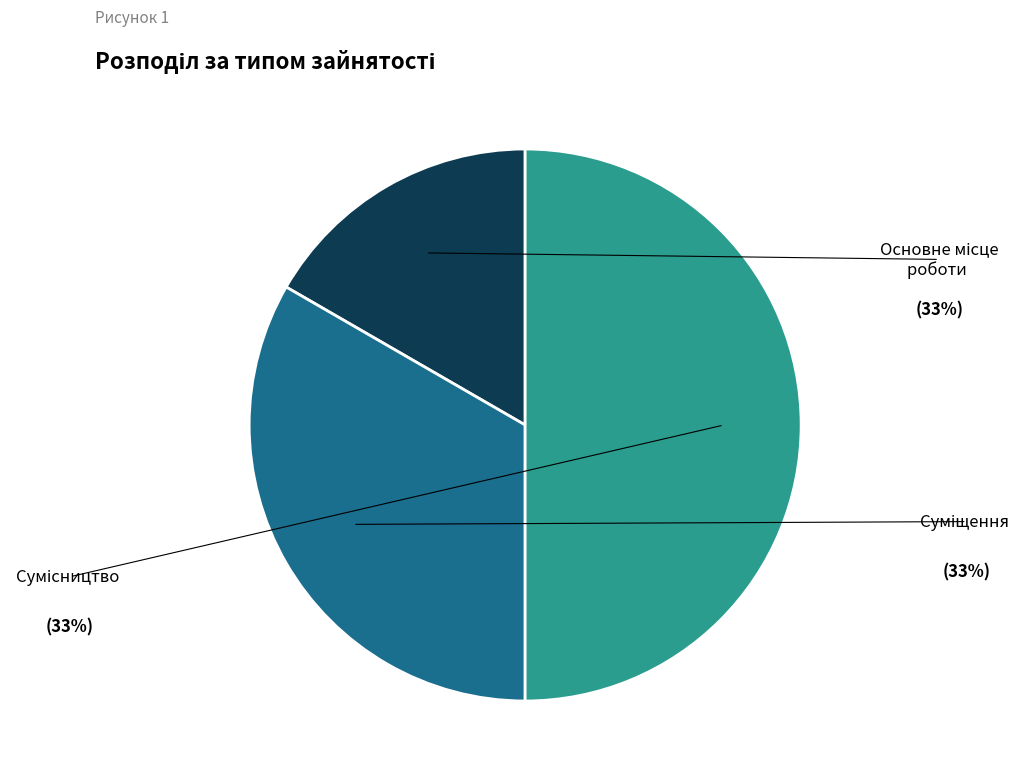

Count the number of slices in the pie.

3